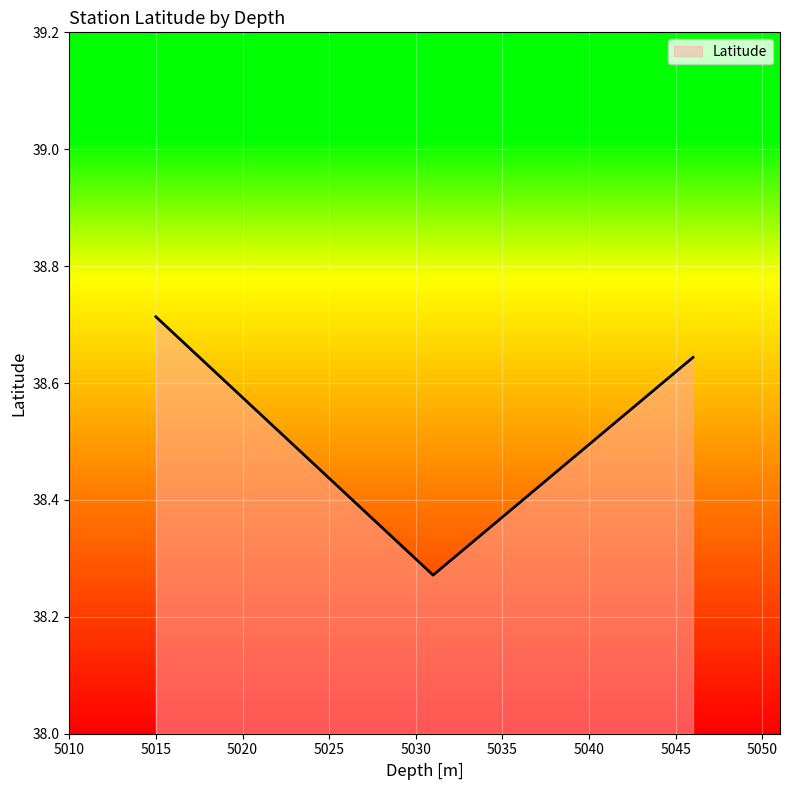

What is the difference between the maximum and minimum values?

0.4